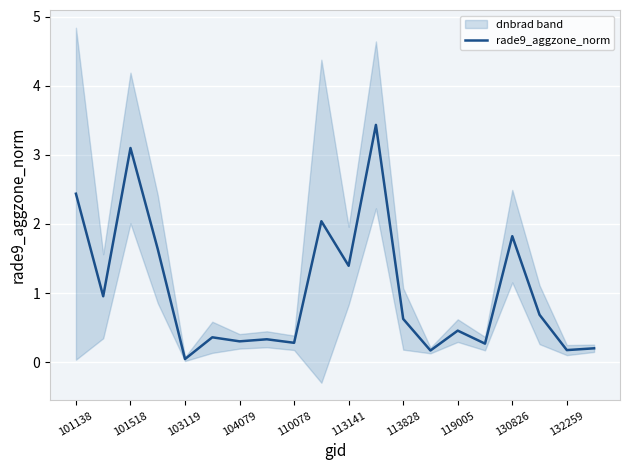

The value of rade9_aggzone_norm at 119005 is 0.5. True or false?

True